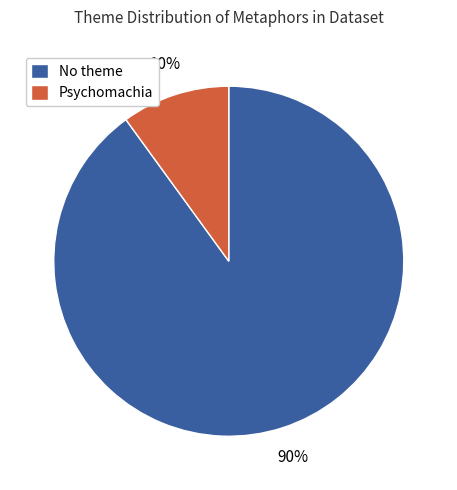

Which slice represents more than half of the pie?

No theme